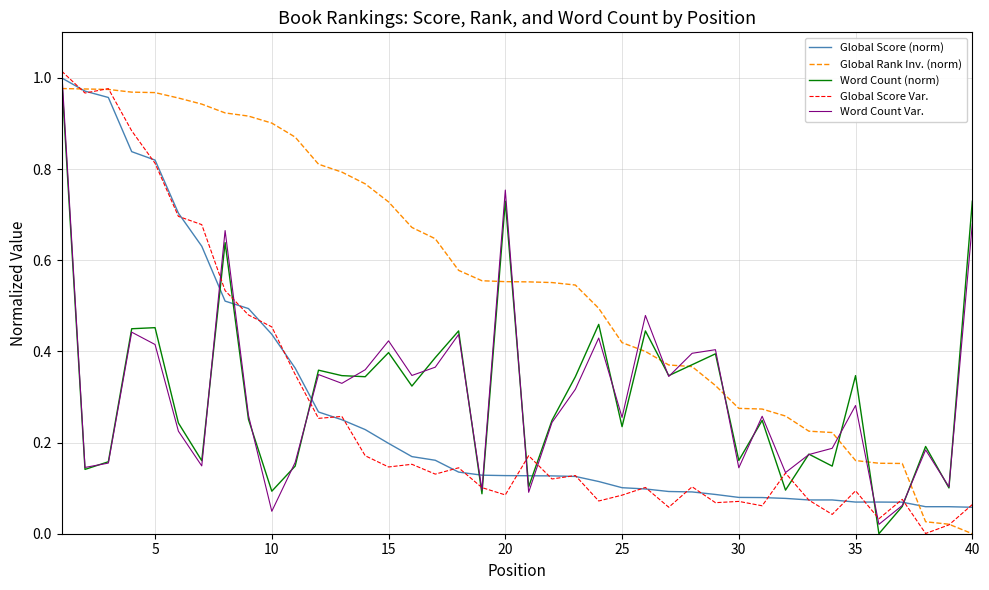

What are all the series names shown in the legend?

Global Score (norm), Global Rank Inv. (norm), Word Count (norm), Global Score Var., Word Count Var.